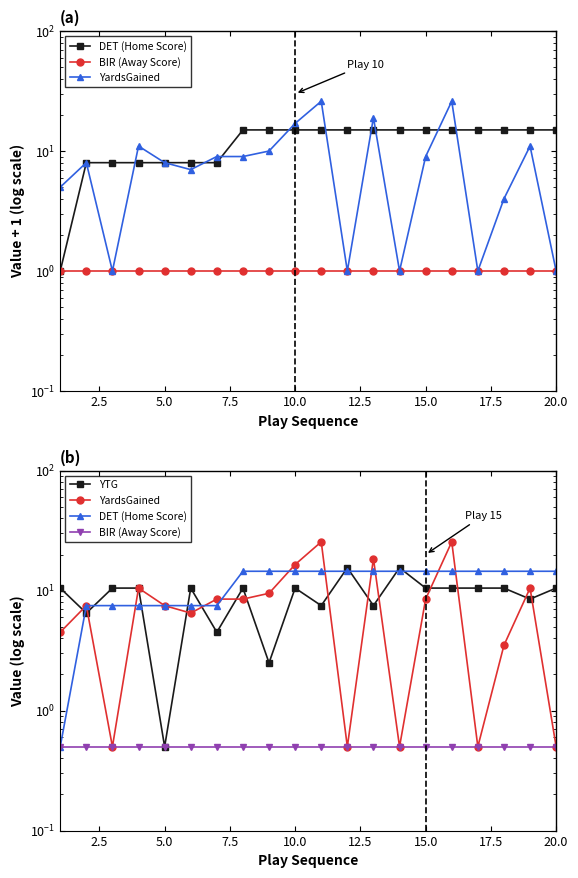

Reading left to right, extract all data points from this chart.

DET (Home Score): 0.5	7.5	7.5	7.5	7.5	7.5	7.5	14.5	14.5	14.5	14.5	14.5	14.5	14.5	14.5	14.5	14.5	14.5	14.5	14.5
BIR (Away Score): 0.5	0.5	0.5	0.5	0.5	0.5	0.5	0.5	0.5	0.5	0.5	0.5	0.5	0.5	0.5	0.5	0.5	0.5	0.5	0.5
YardsGained: 4.5	7.5	0.5	10.5	7.5	6.5	8.5	8.5	9.5	16.5	25.5	0.5	18.5	0.5	8.5	25.5	0.5	3.5	10.5	0.5
YTG: 10.5	6.5	10.5	10.5	0.5	10.5	4.5	10.5	2.5	10.5	7.5	15.5	7.5	15.5	10.5	10.5	10.5	10.5	8.5	10.5